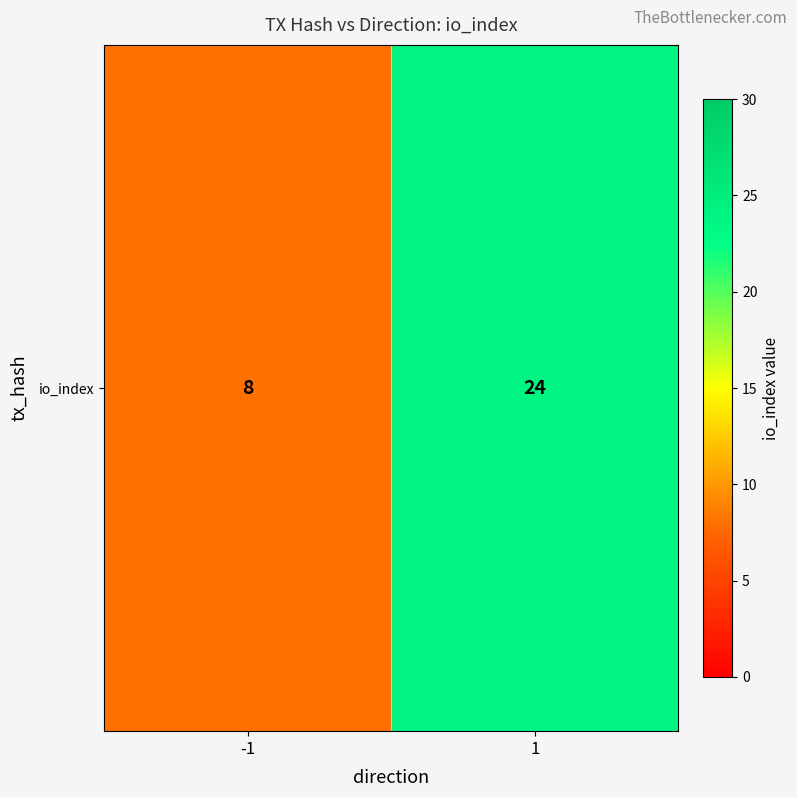

What is the average value?

16